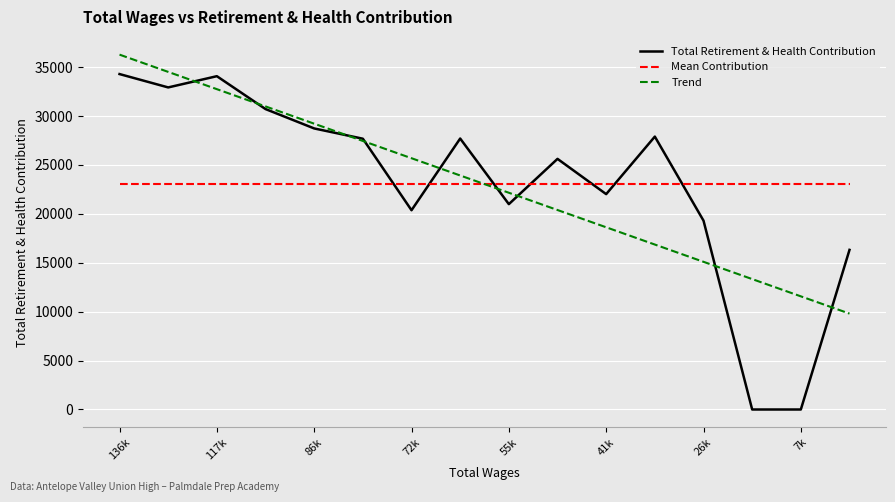

How many points are lower than both their immediate neighbors (excluding endpoints)?

4